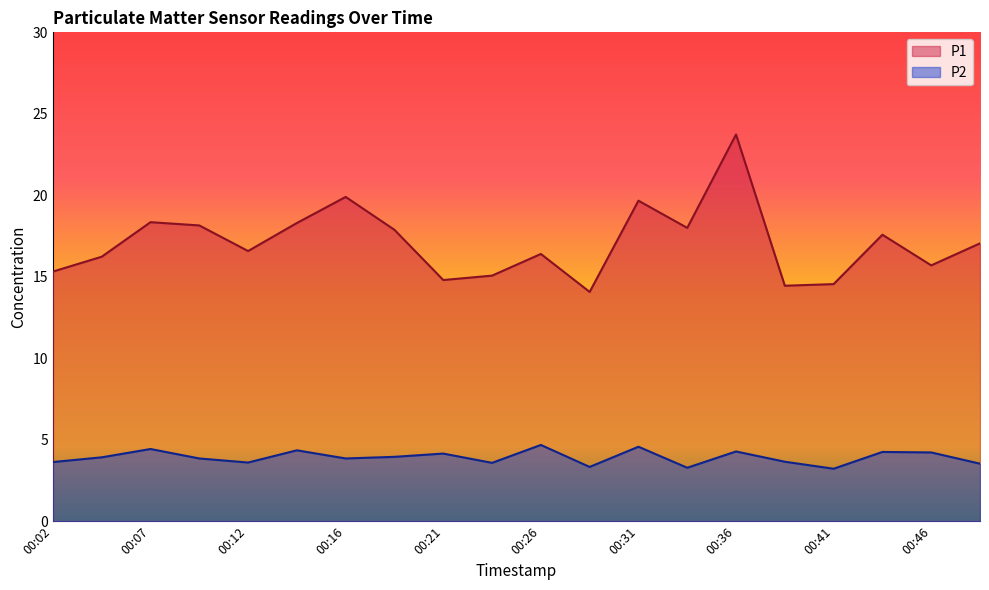

Which category has the lowest value across all series?

00:41